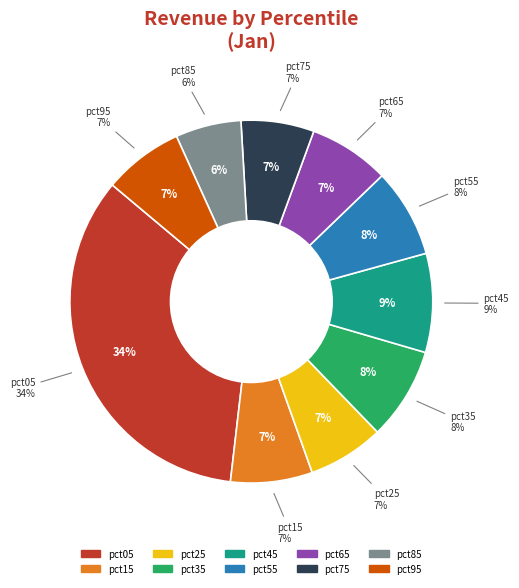

Which category has the biggest portion of the pie?

pct05